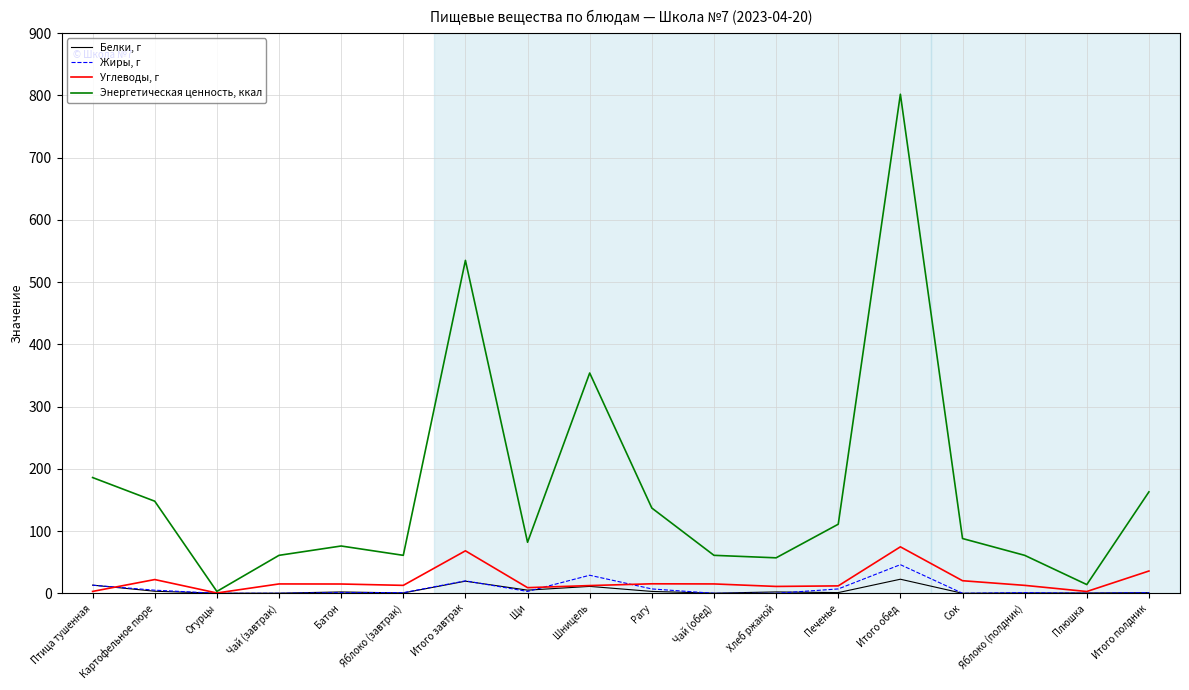

What is the maximum value shown in the chart?

802.0